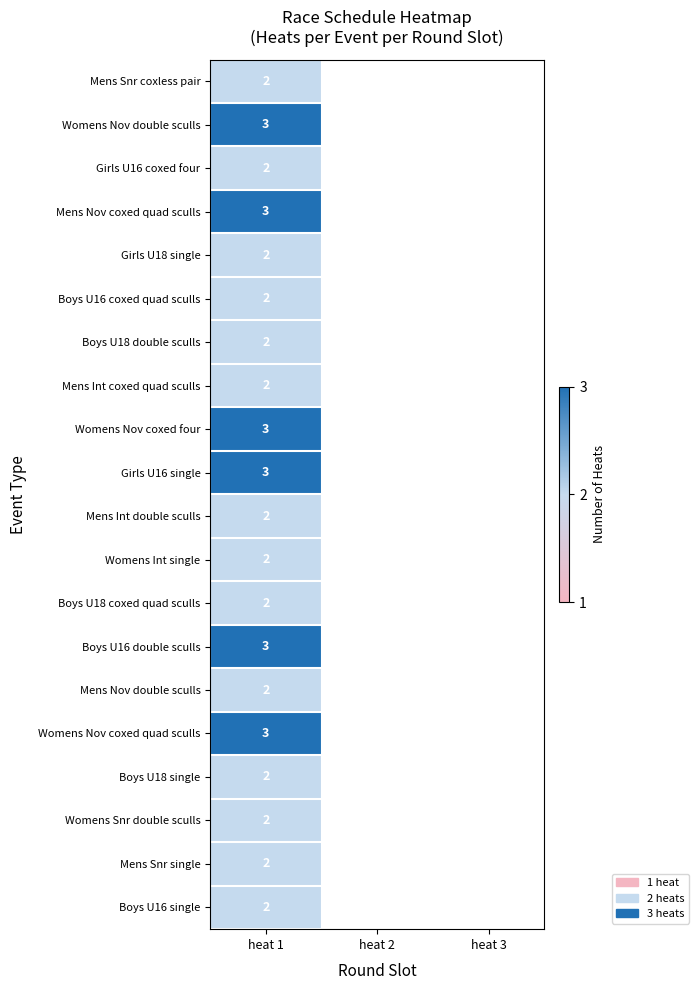

What is the total value across all series at heat 1?

46